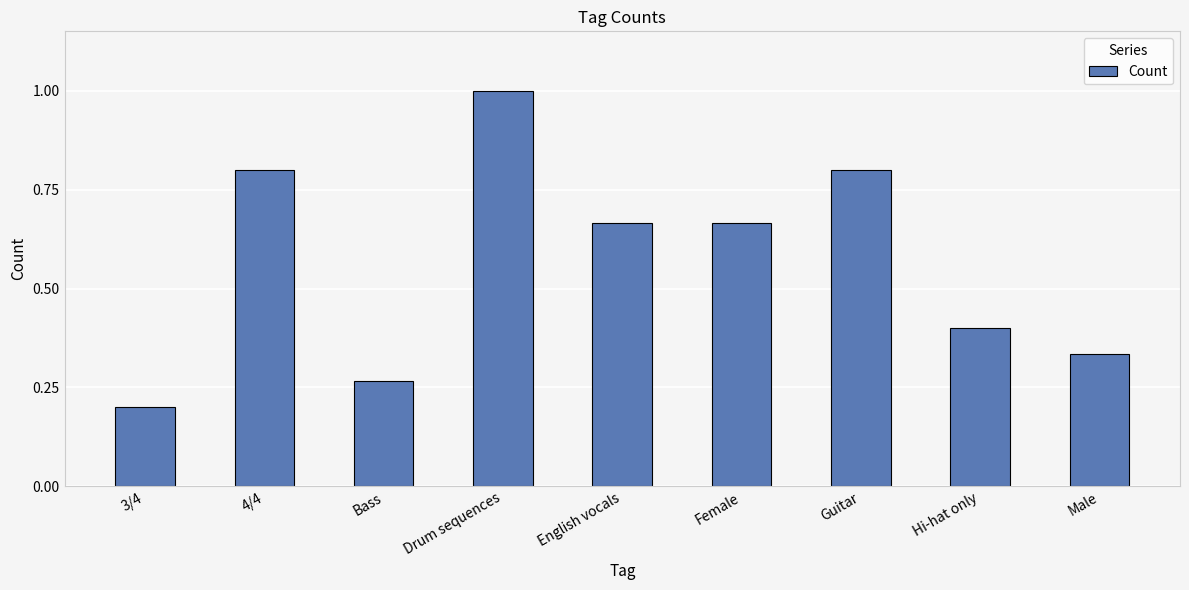

What is the maximum value shown in the chart?

1.0